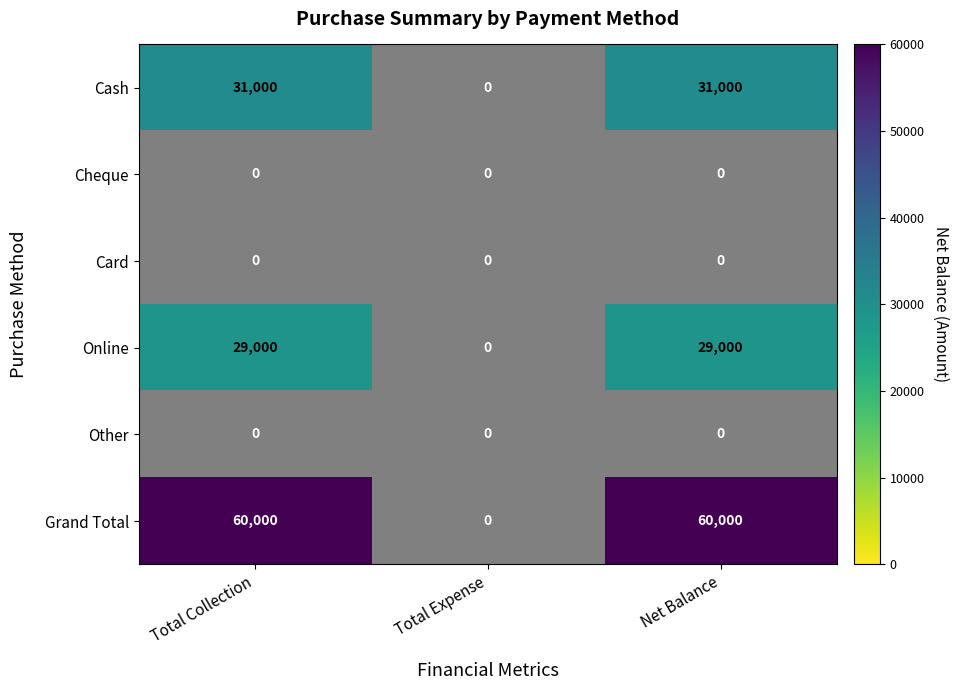

At how many categories does at least one series exceed 45507?

2